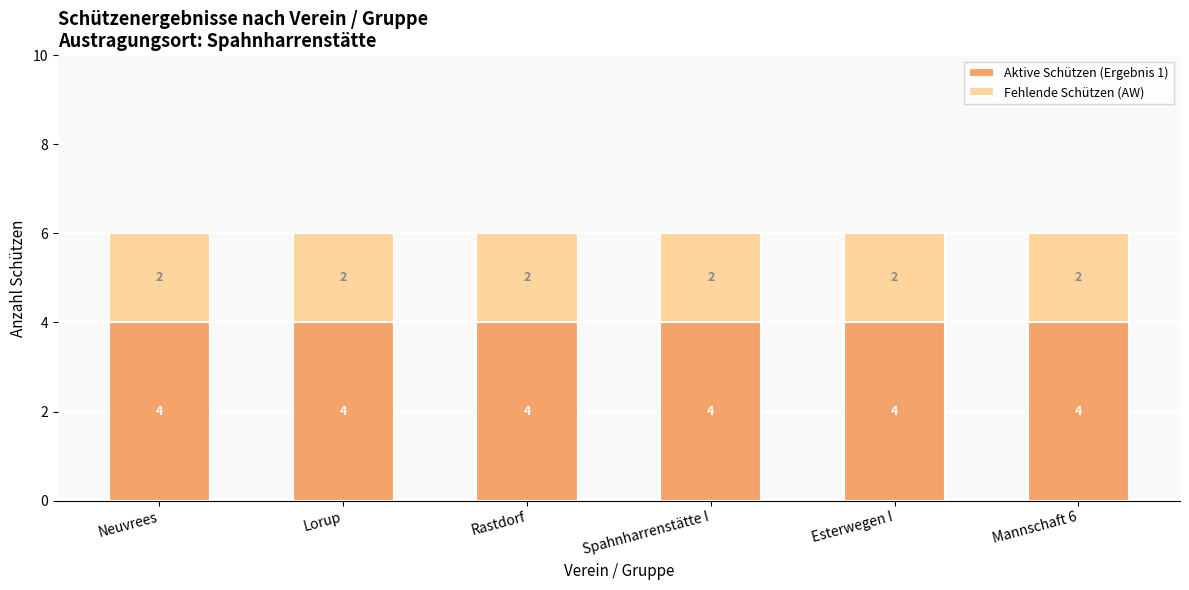

What is the total value across all series at Esterwegen I?

6